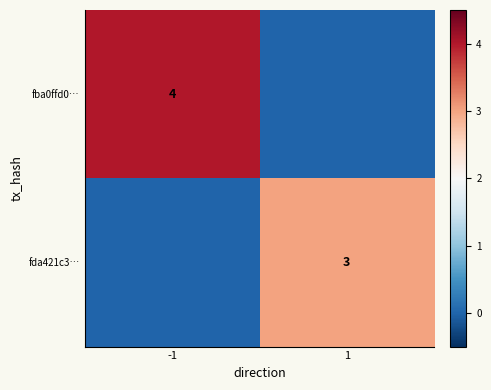

The fda421c3… series shows 1 at 1. True or false?

False